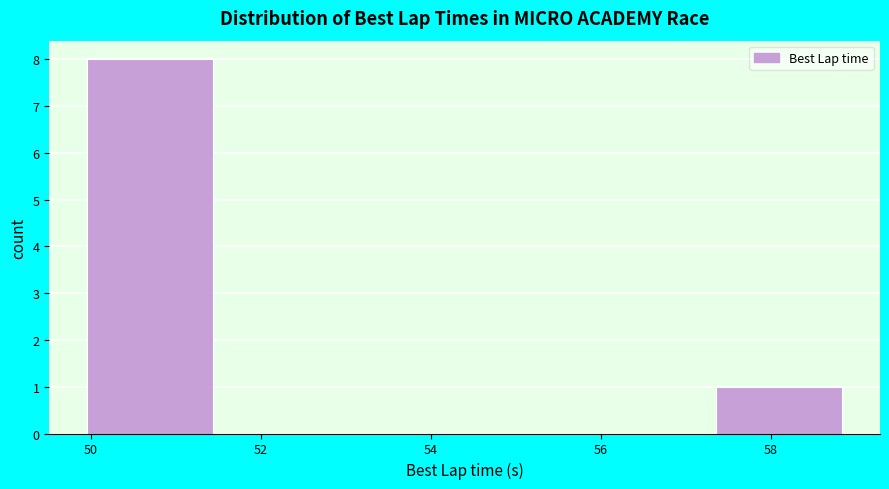

Reading left to right, transcribe this chart: for each bar, give the range it covers on the x-axis and its height. Neither the bar edges nor the heights are printed on the chart, so give them approximately, as read against the axes.

50.0 to 51.4: 8
51.4 to 53.0: 0
53.0 to 54.4: 0
54.4 to 55.8: 0
55.8 to 57.4: 0
57.4 to 58.8: 1